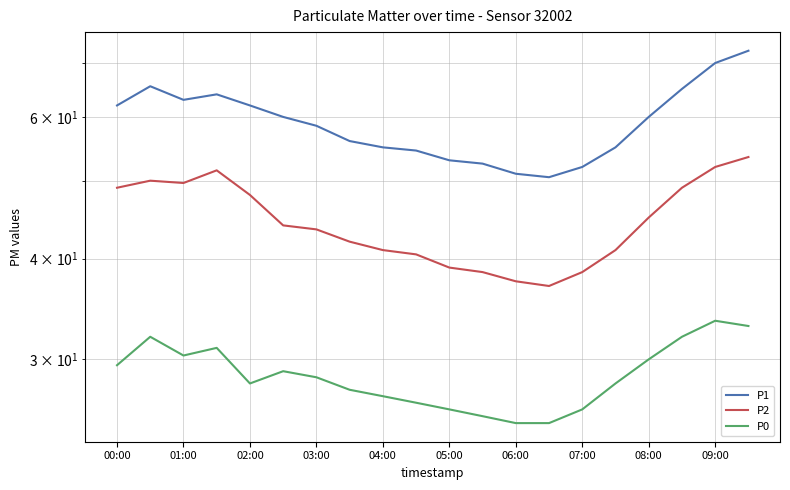

What is the maximum value for P2?

53.5